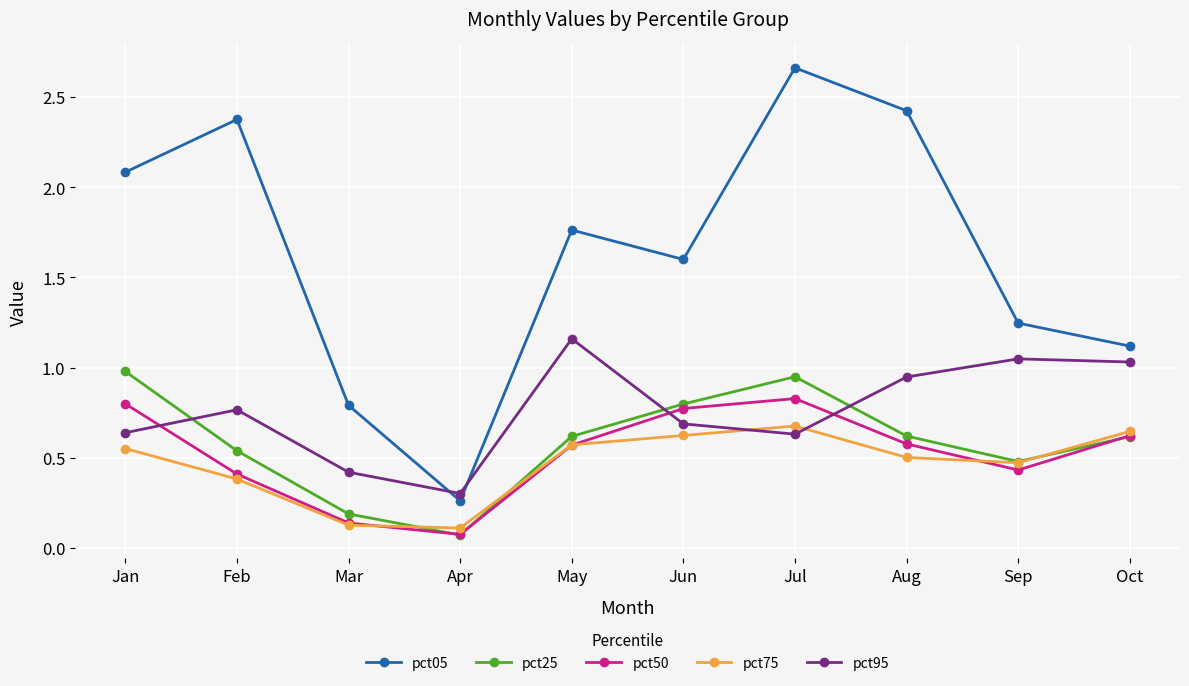

Where is pct25 nearest to the value 0?

Apr